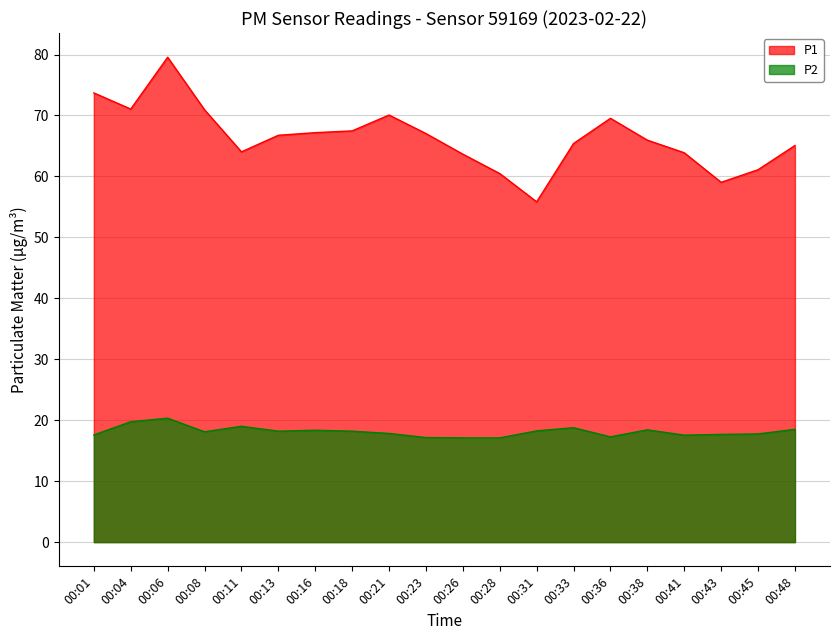

How many lines are shown in the chart?

2